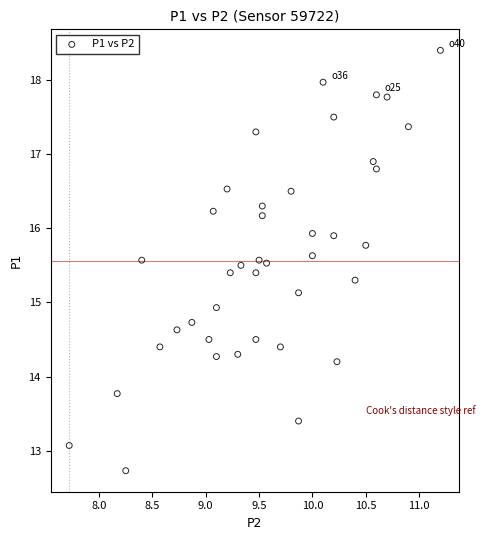

What is the range of Y values (max minus min)?

5.7